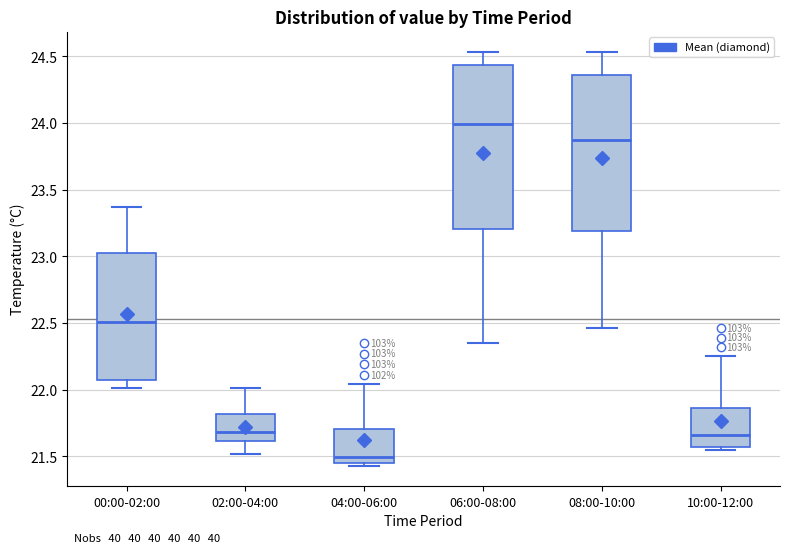

Which box is the tallest, from its lower edge to its upper edge?

06:00-08:00